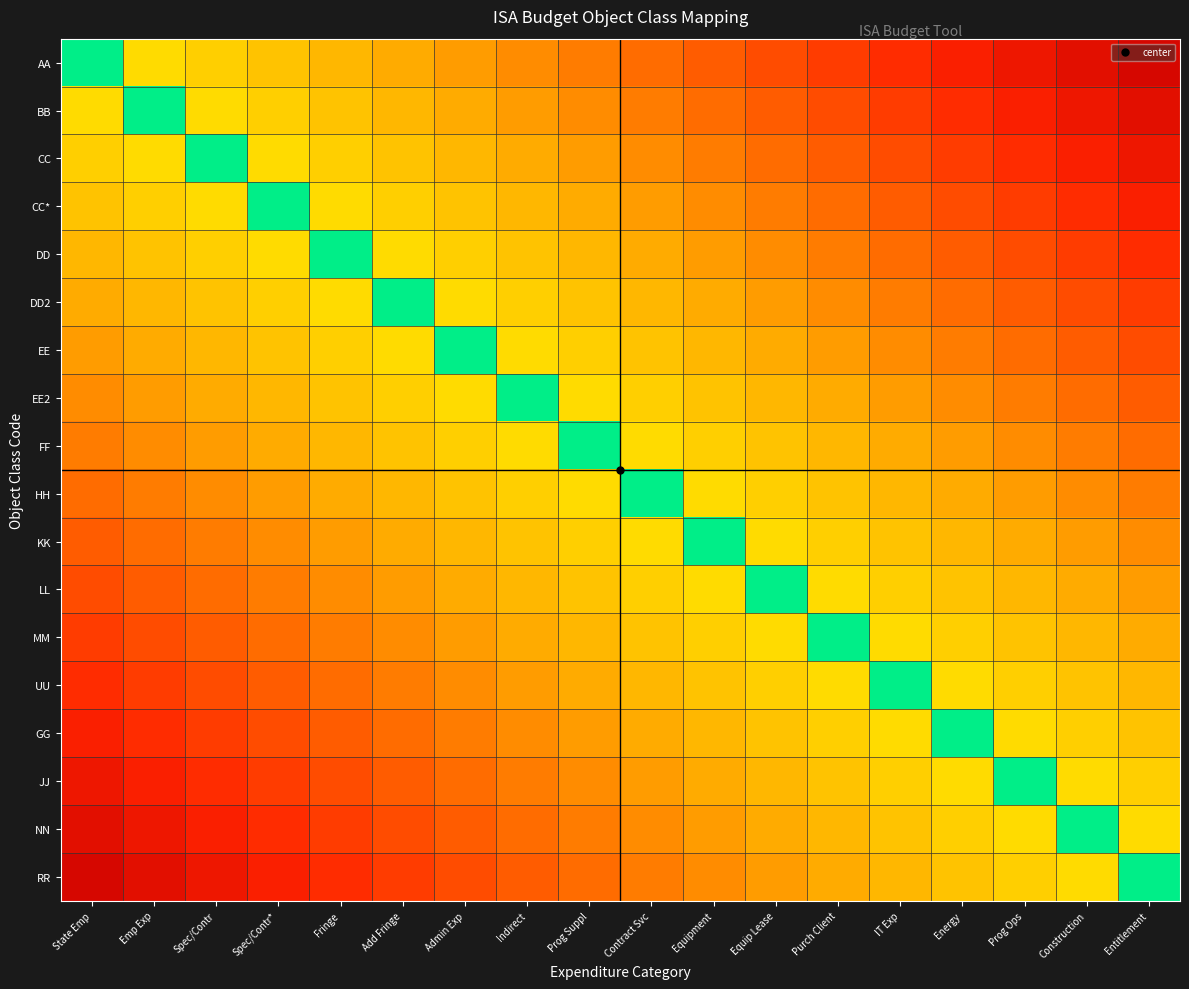

How many categories are shown in the chart?

18